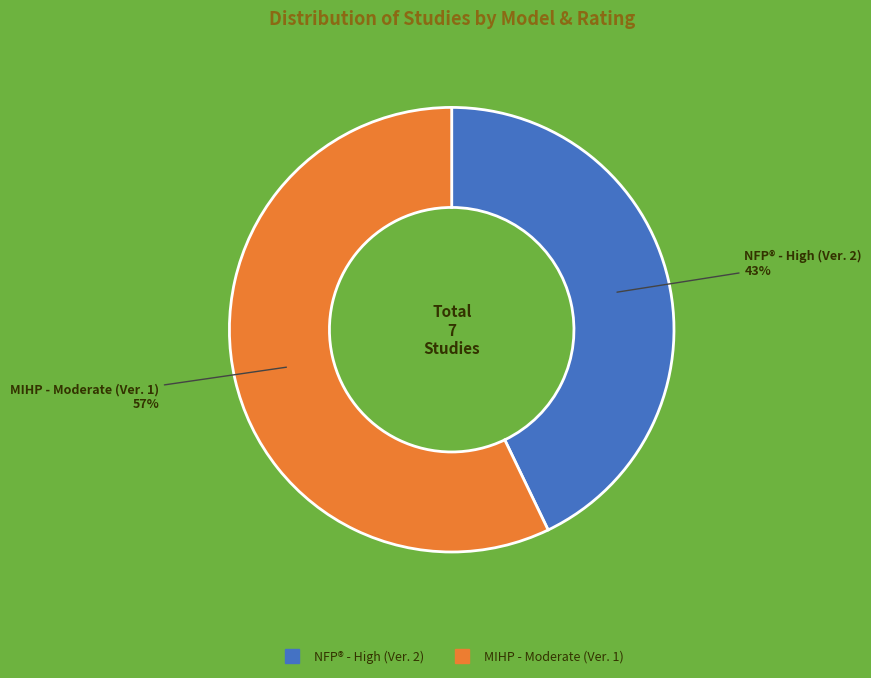

Count the number of slices in the pie.

2